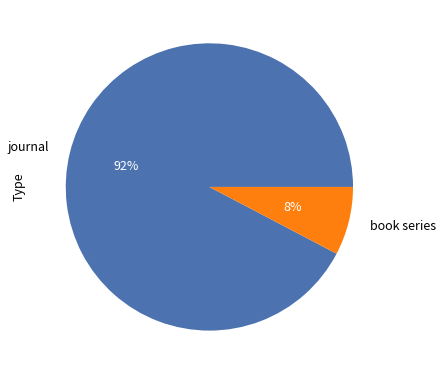

How many segments does this pie chart have?

2